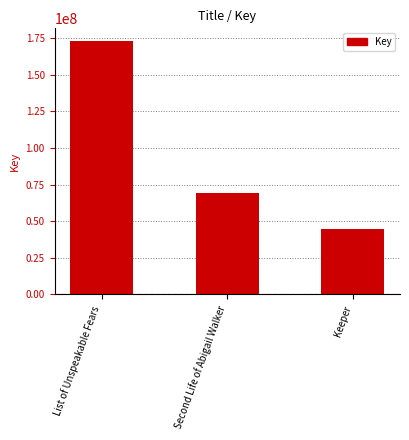

Does the chart contain any negative values?

No